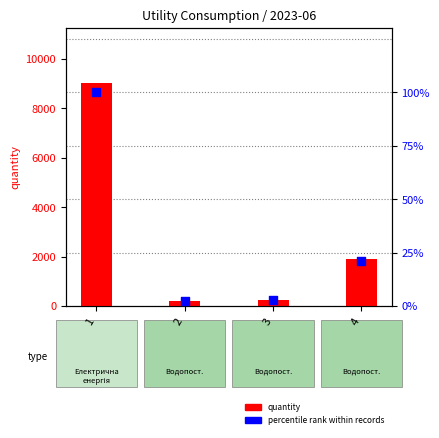

Is the value of percentile rank within records at 4 greater than the value of quantity at 4?

No